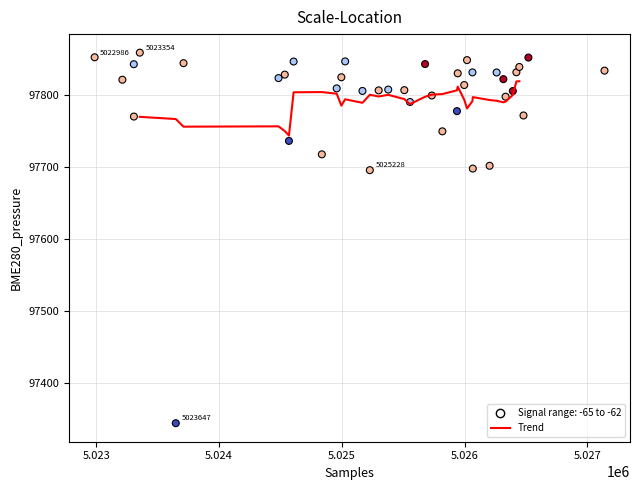

What is the range of X values (max minus min)?

4154.0